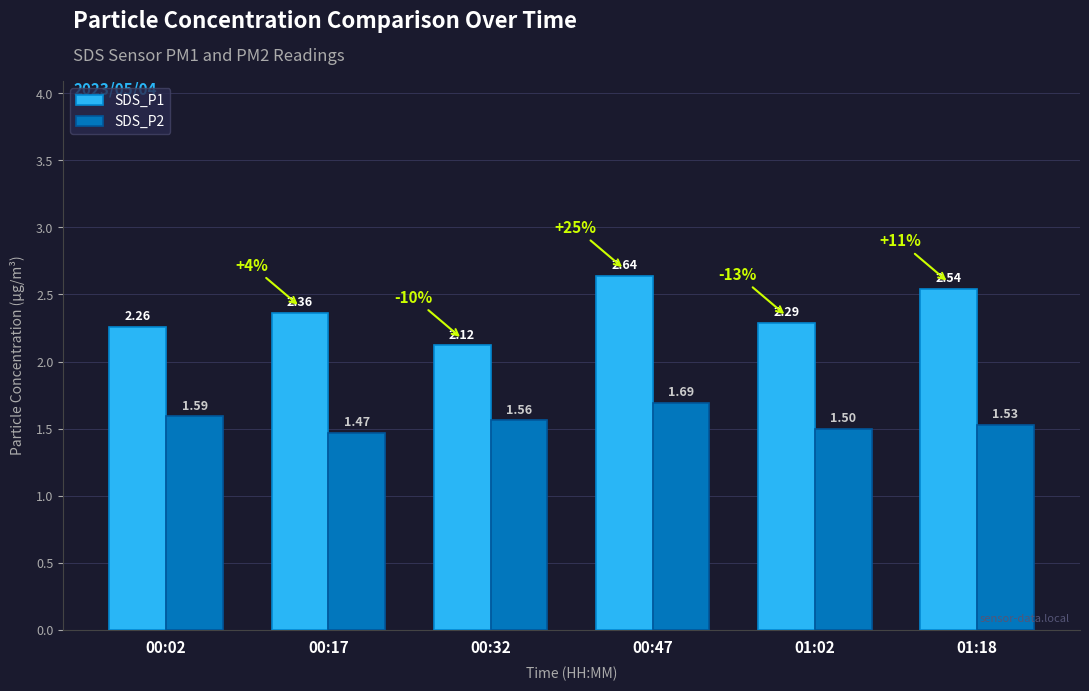

Are the bars horizontal?

No